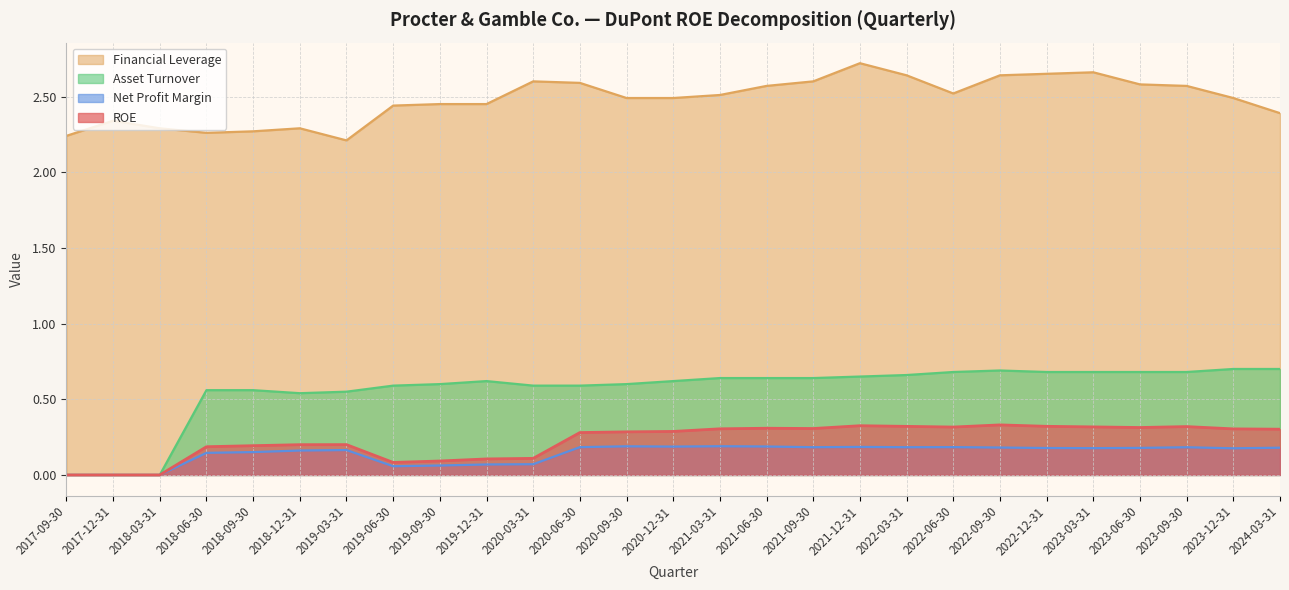

At how many categories does at least one series exceed 0?

27